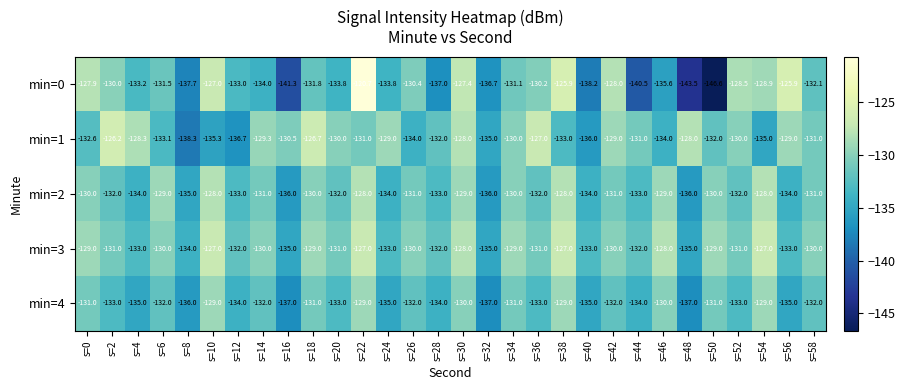

What is the difference between the second highest and minimum values in the min=4 series?

8.0